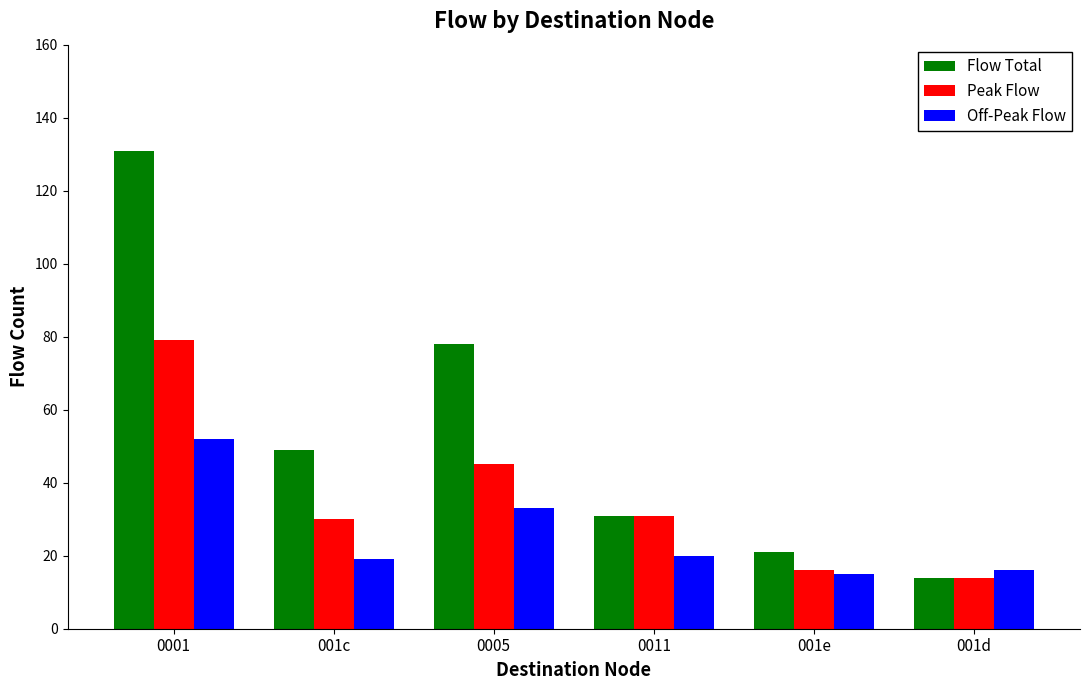

What is the difference between the maximum and minimum values in the Off-Peak Flow series?

37